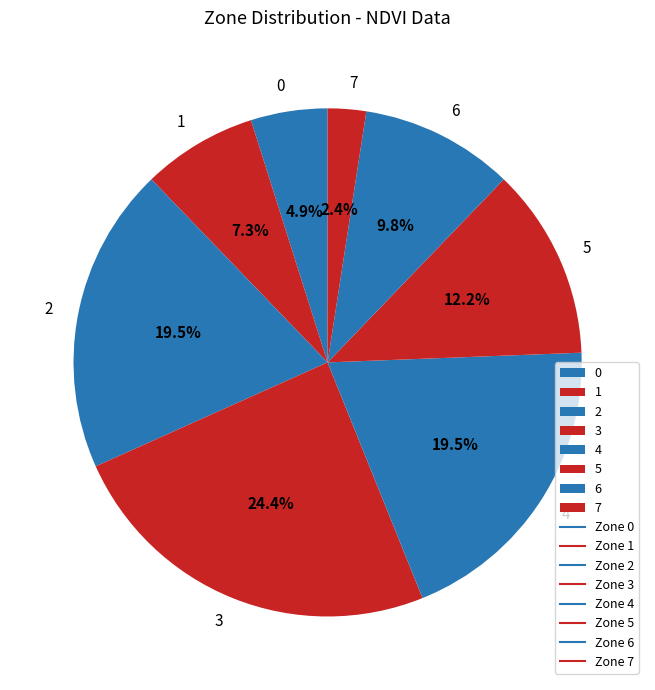

What is the ratio of the value at 0 to the value at 2?

0.3